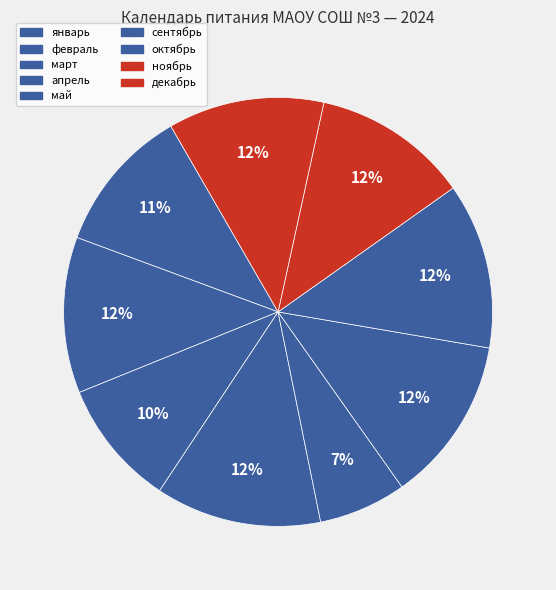

Count the number of slices in the pie.

9